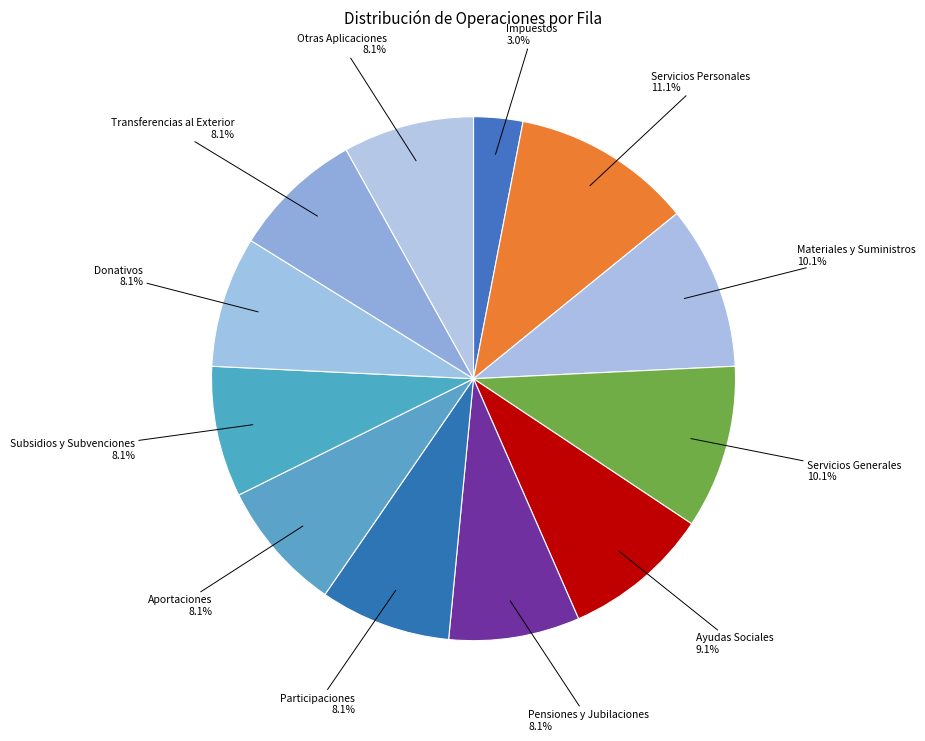

Count the number of slices in the pie.

12